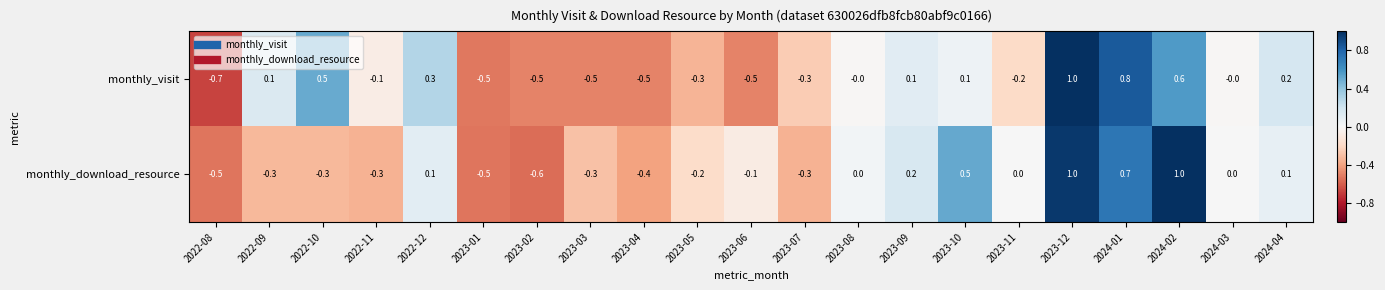

At which label does monthly_download_resource first exceed 0?

2022-12